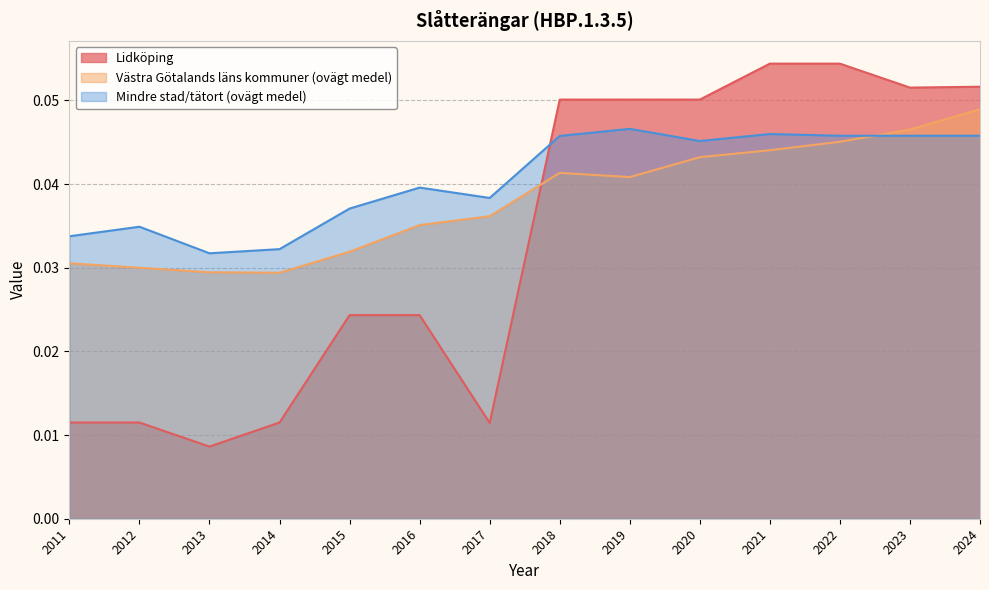

How many data points does each series have?

14